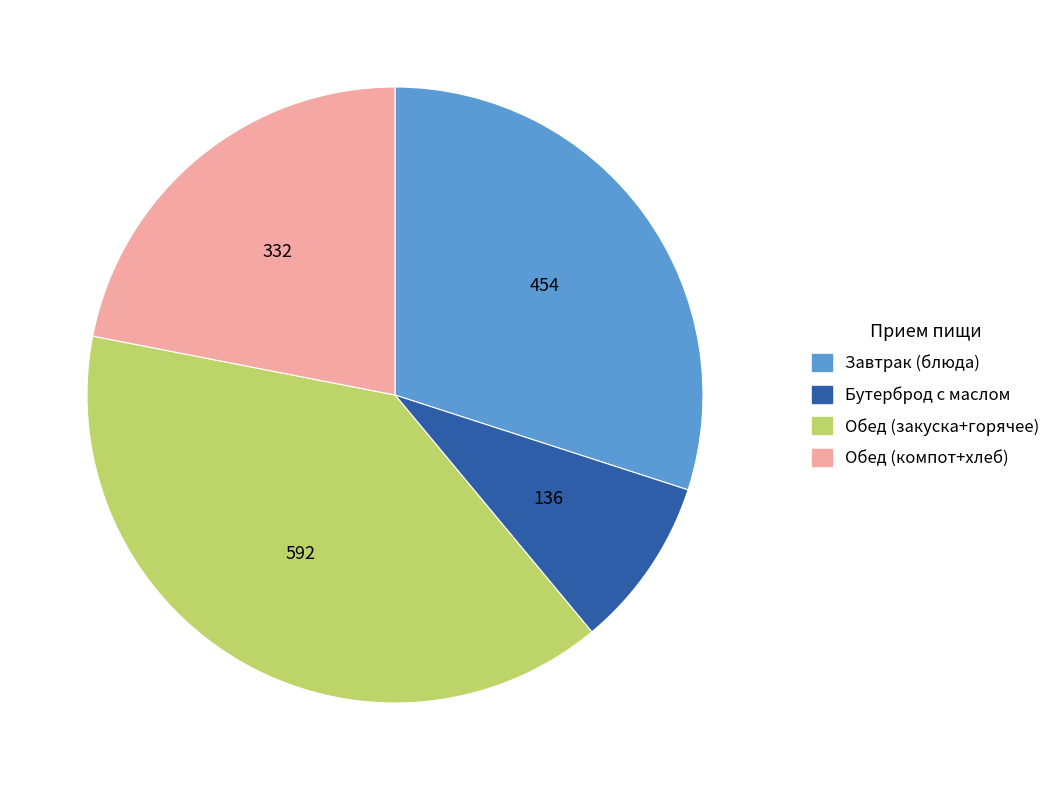

Rank the categories by value from lowest to highest.

Бутерброд с маслом, Обед (компот+хлеб), Завтрак (блюда), Обед (закуска+горячее)